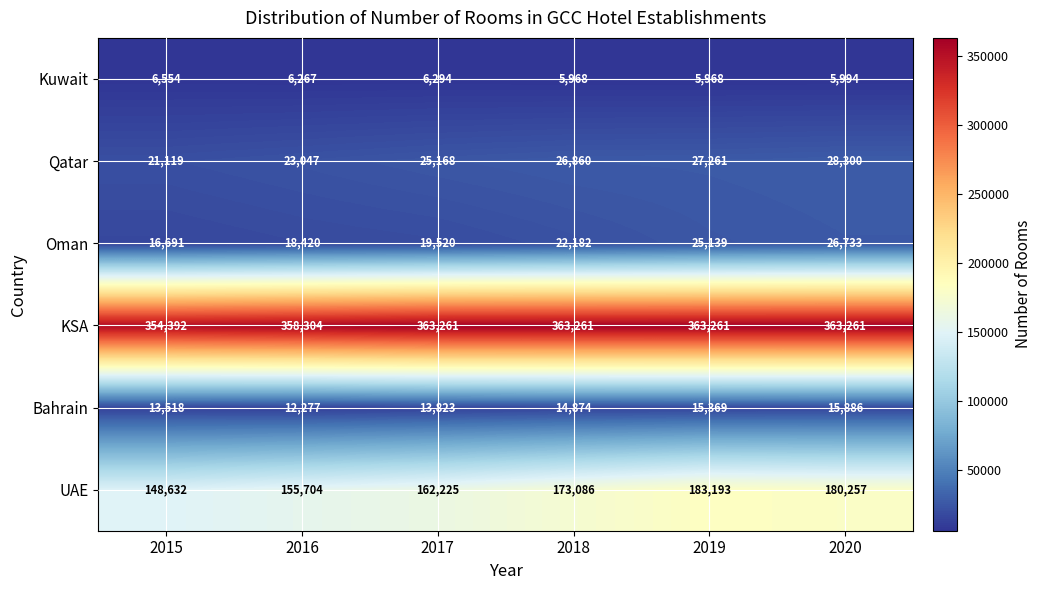

What is the smallest value displayed?

5968